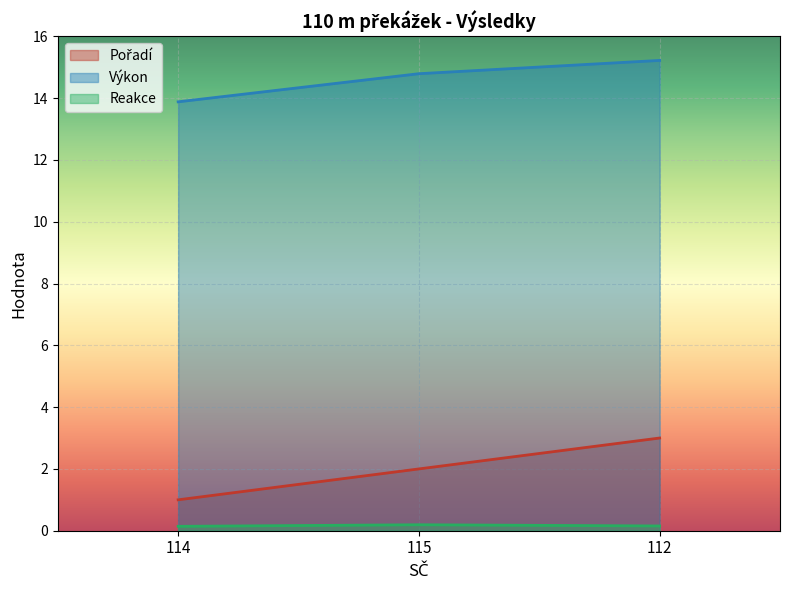

What are all the series names shown in the legend?

Pořadí, Výkon, Reakce